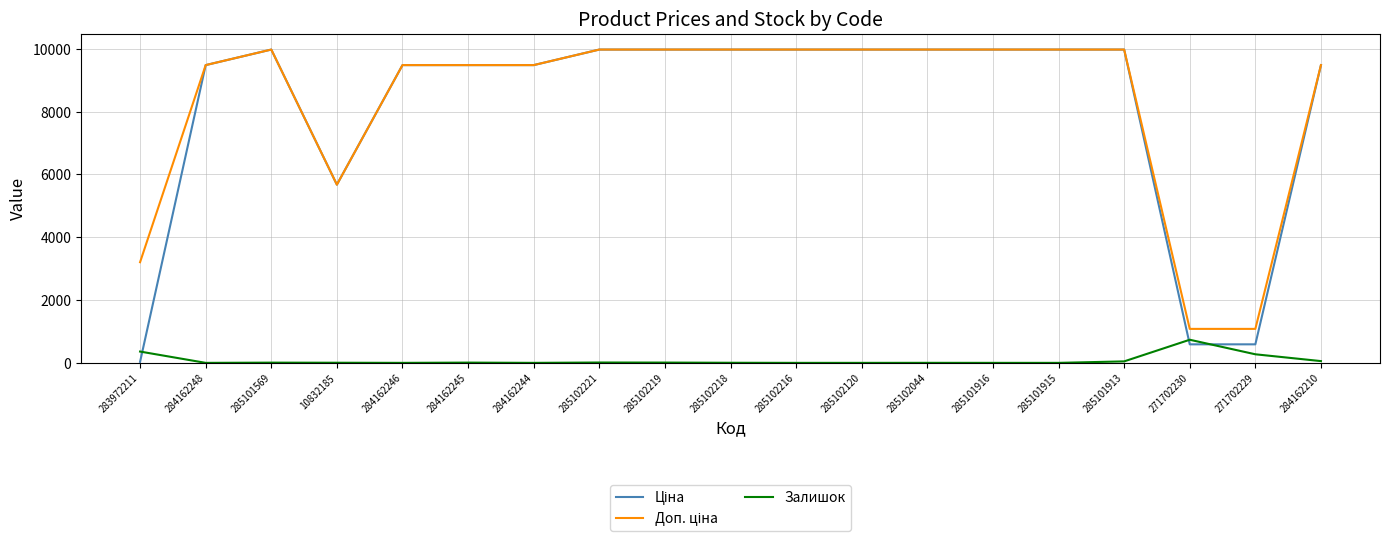

Which category has the highest value in the Залишок series?

271702230